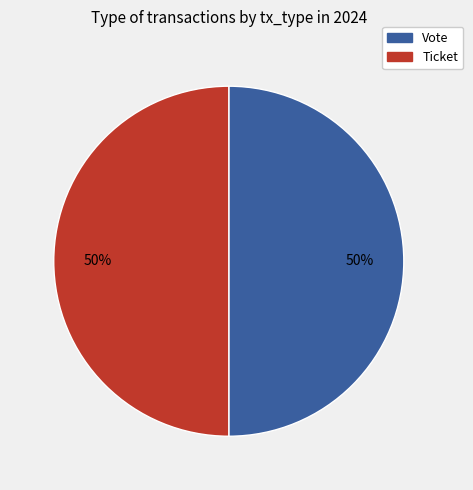

What percentage is the Vote slice, to the nearest percent?

50%